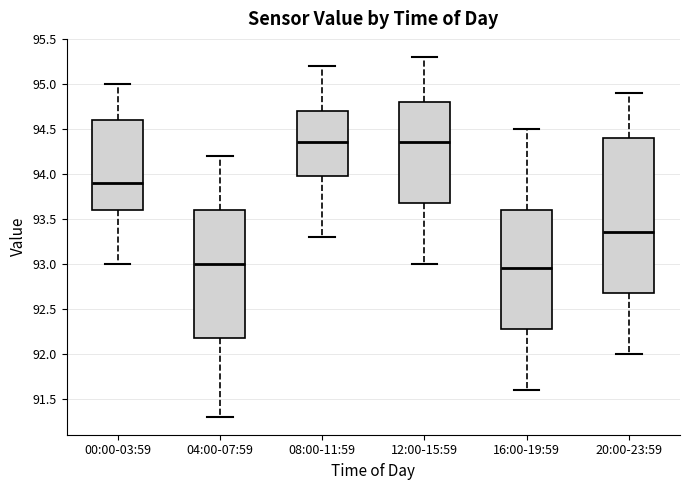

Which box is the tallest, from its lower edge to its upper edge?

20:00-23:59